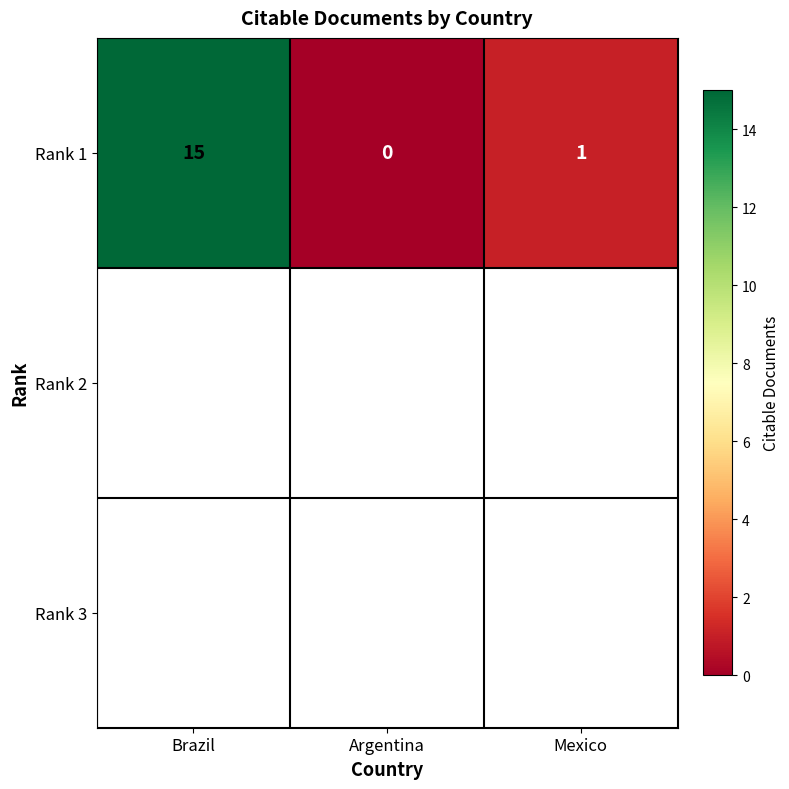

What value does the data have at Brazil, to the nearest 10?

20